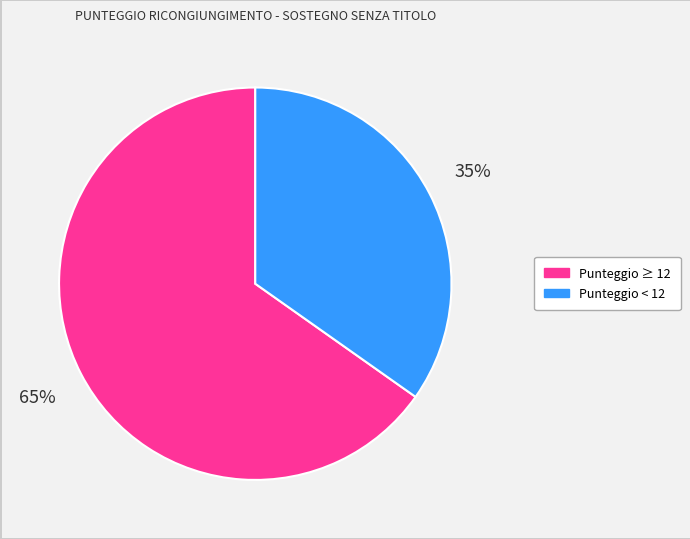

Does any single category account for the majority?

Yes